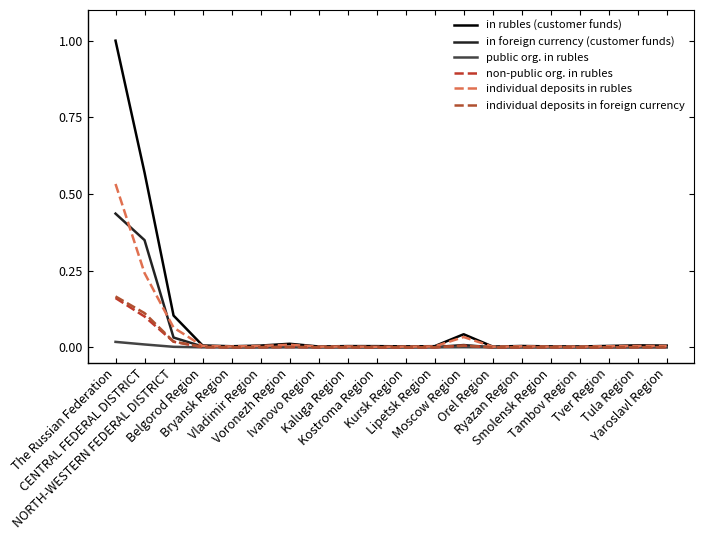

What position from the right is Kursk Region?

10